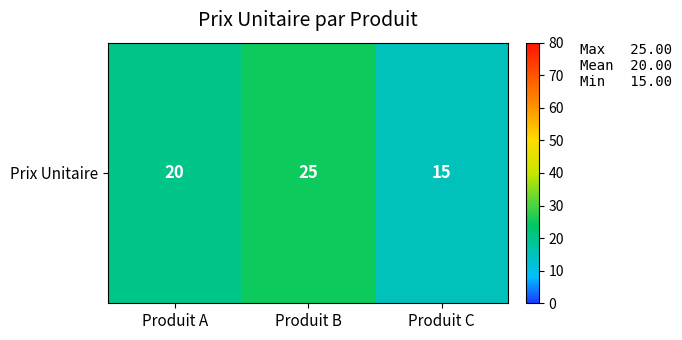

How many values are between 15 and 25?

3